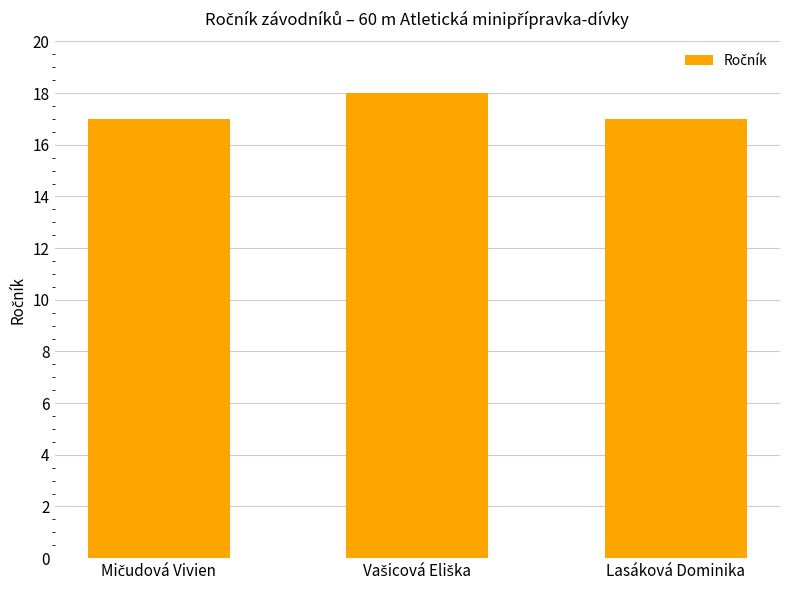

How many bars are there in total?

3